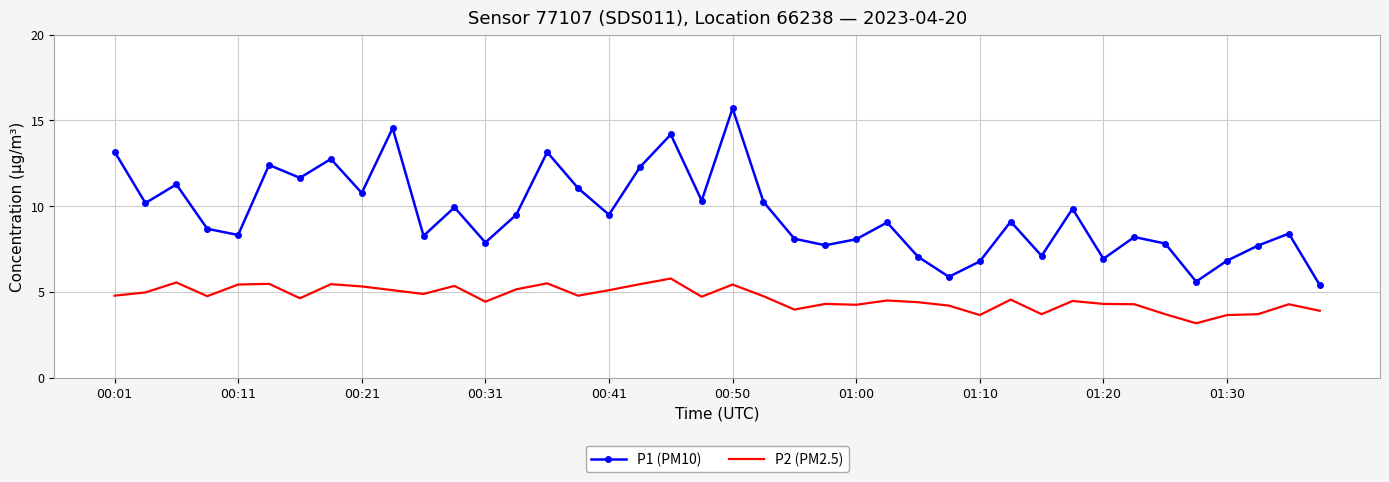

Which series has the largest range (max minus min)?

P1 (PM10)